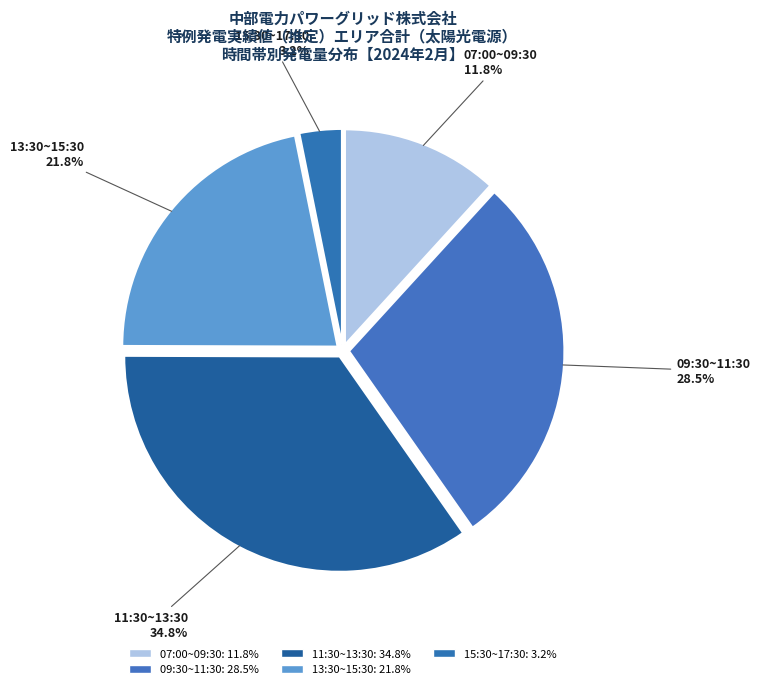

Does any single category account for the majority?

No